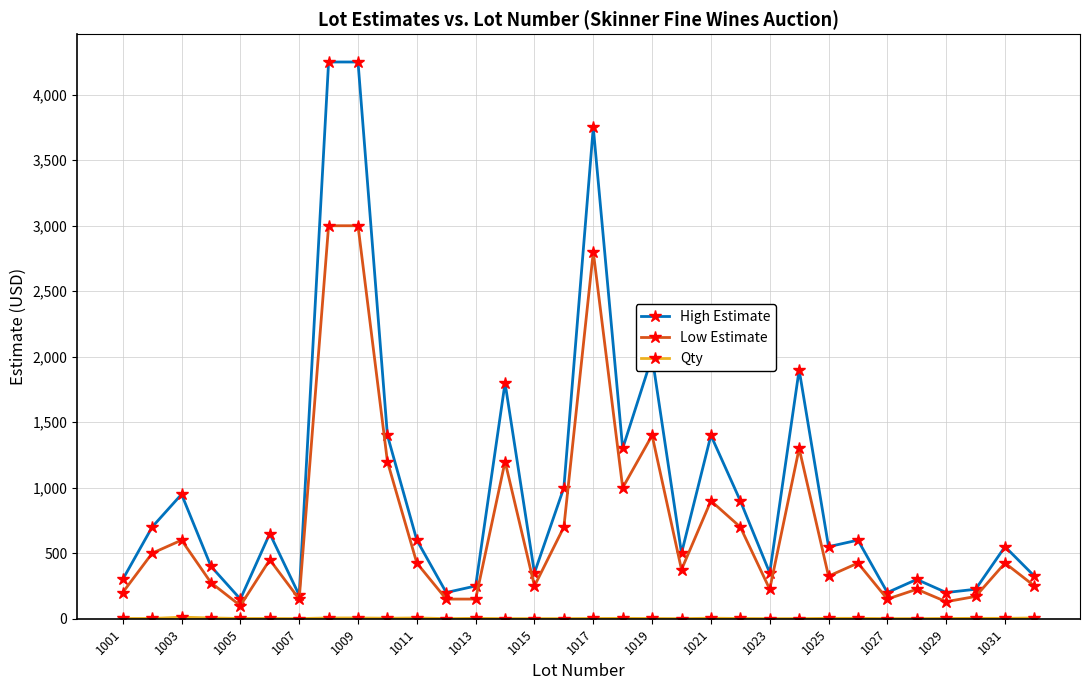

Which series has the largest total across all categories?

High Estimate